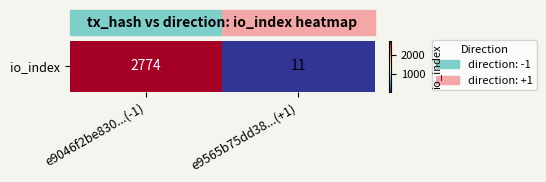

At which category does the chart reach its minimum across all series?

e9565b75dd38...(+1)